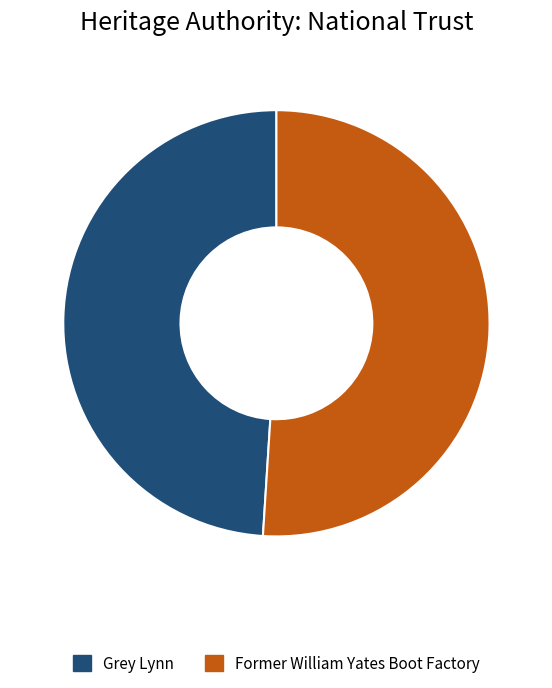

Combined, do Grey Lynn and Former William Yates Boot Factory account for over 50%?

Yes